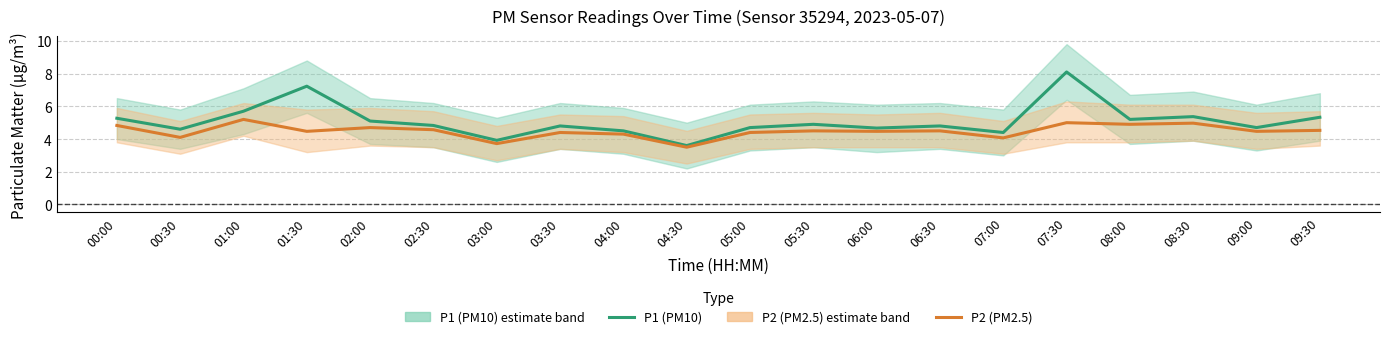

What is the average value of the P1 (PM10) series?

5.1